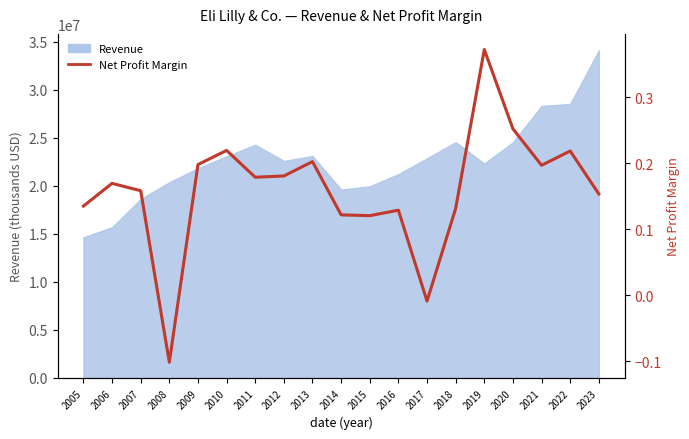

How many lines are shown in the chart?

1